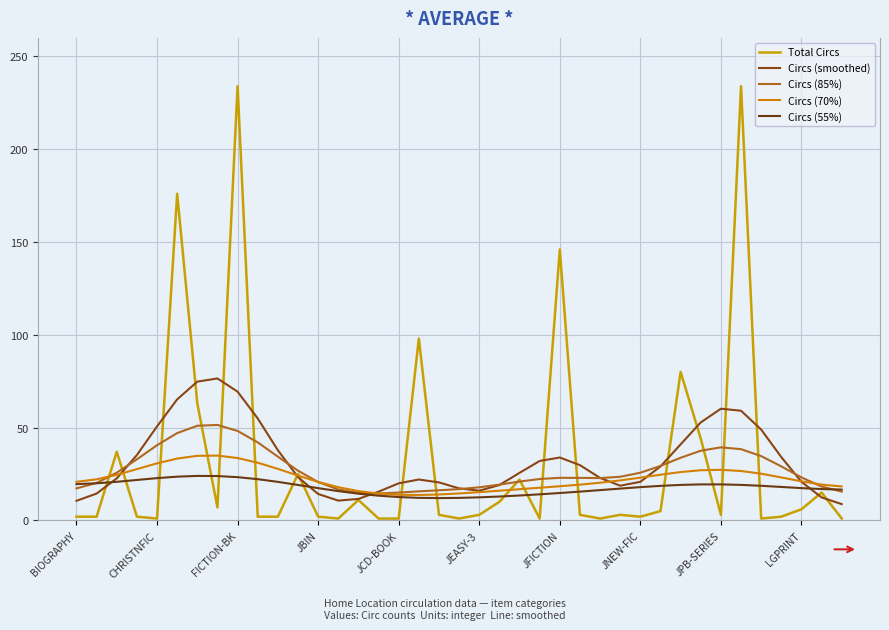

What is the value of the Total Circs point at the 6th from the left?

176.0